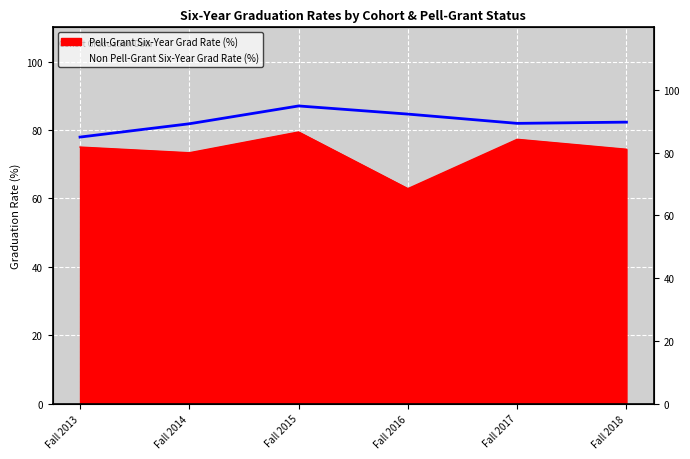

Does the chart display data point markers on the line(s)?

No